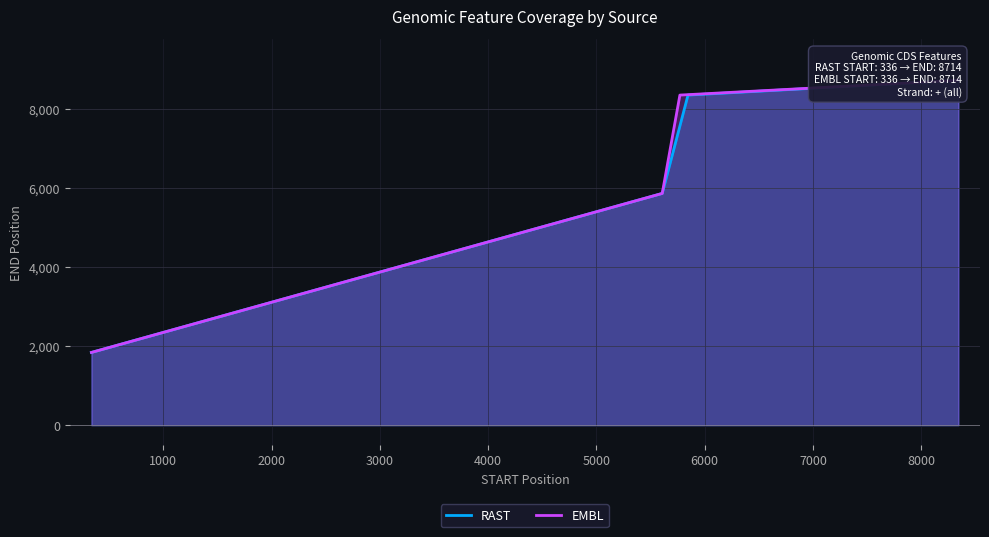

True or false: EMBL and RAST cross at least once.

False